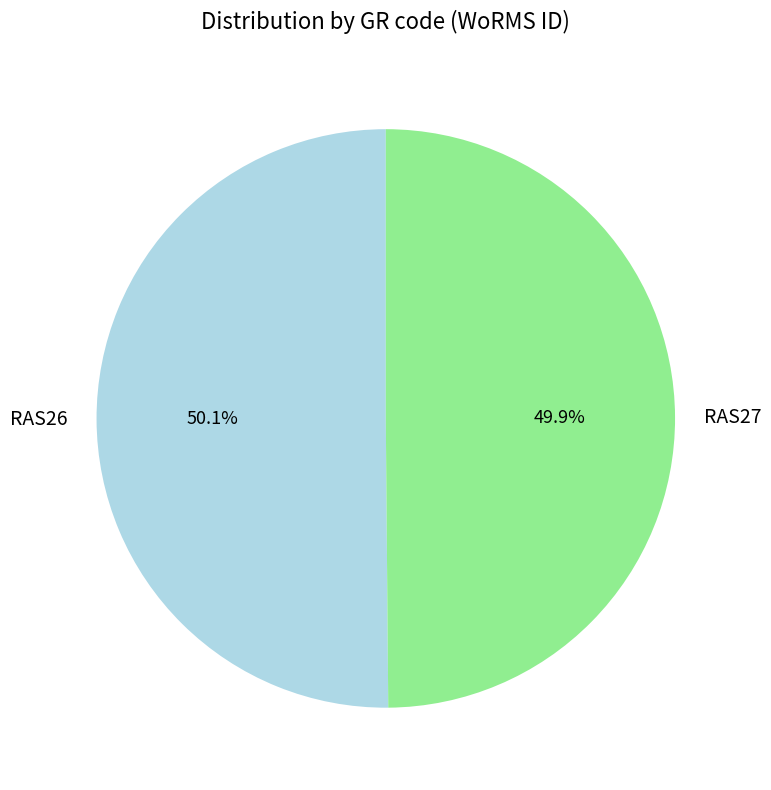

How much of the chart is everything except RAS26?

49.9%